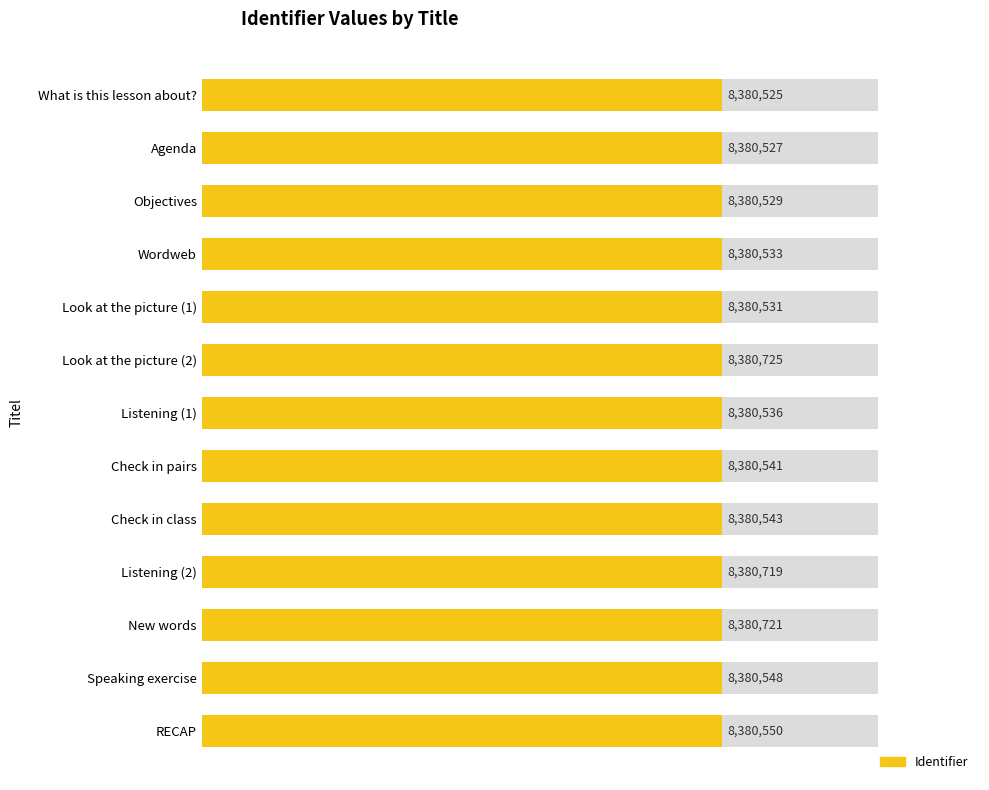

Reading left to right, what are all the values shown in this chart?

8380525	8380527	8380529	8380533	8380531	8380725	8380536	8380541	8380543	8380719	8380721	8380548	8380550